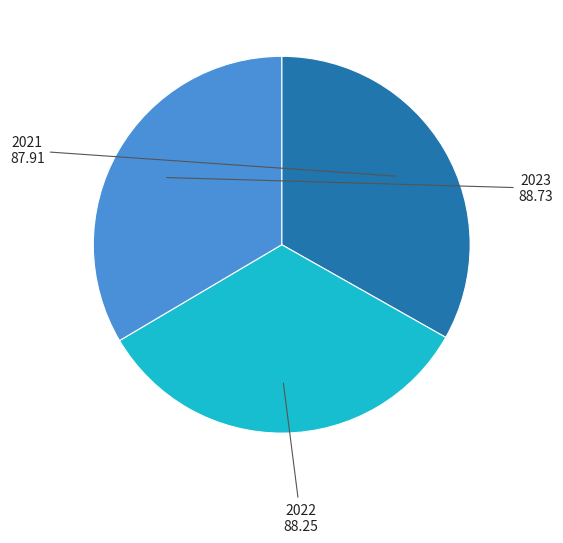

Is there a majority slice in this chart?

No